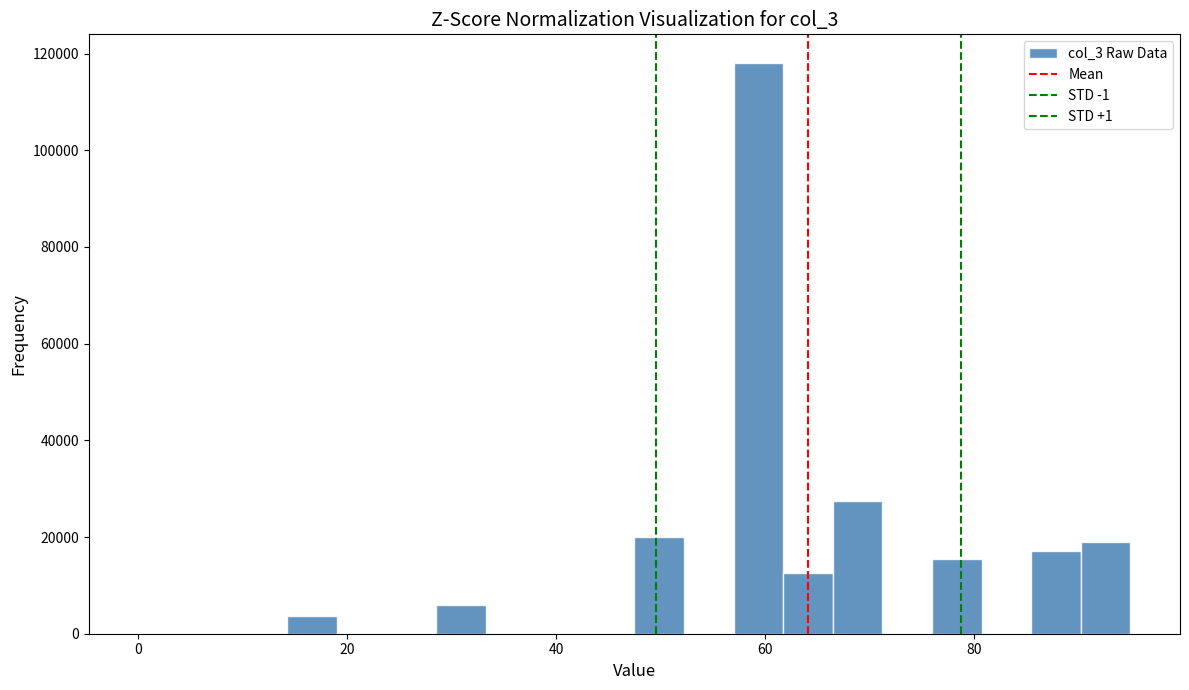

Around what value on the x-axis is the tallest bar? Give the approximate position of its centre, as read against the axis.

60